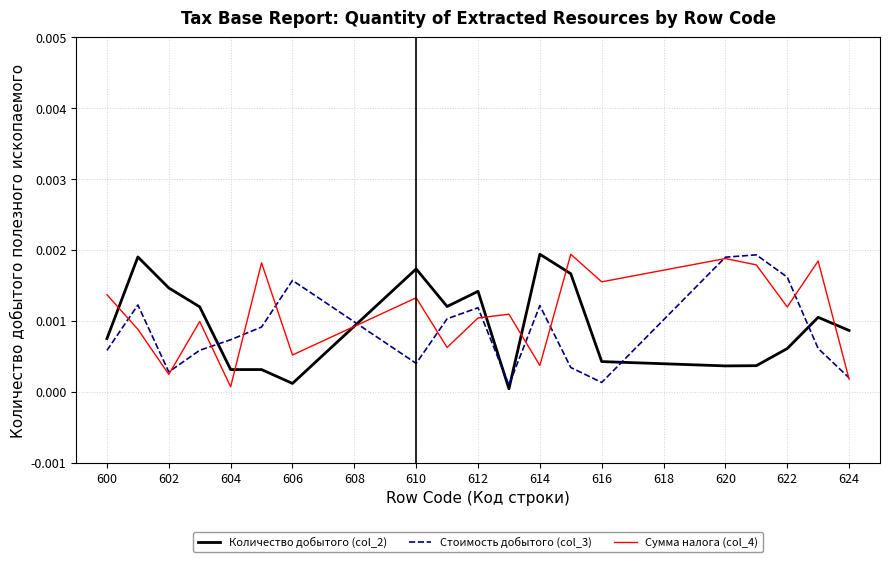

In Стоимость добытого (col_3), how many points are higher than both neighbors (excluding endpoints)?

5